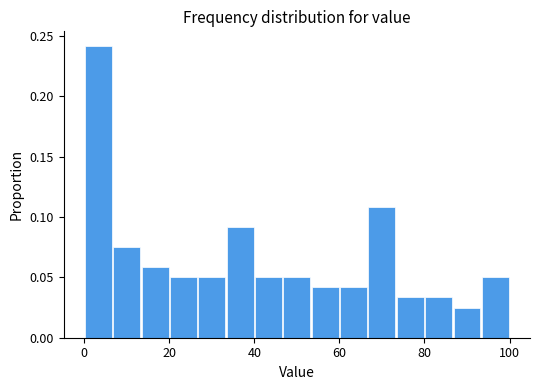

Read against the x-axis, roughly where is the centre of the tallest bar?

4